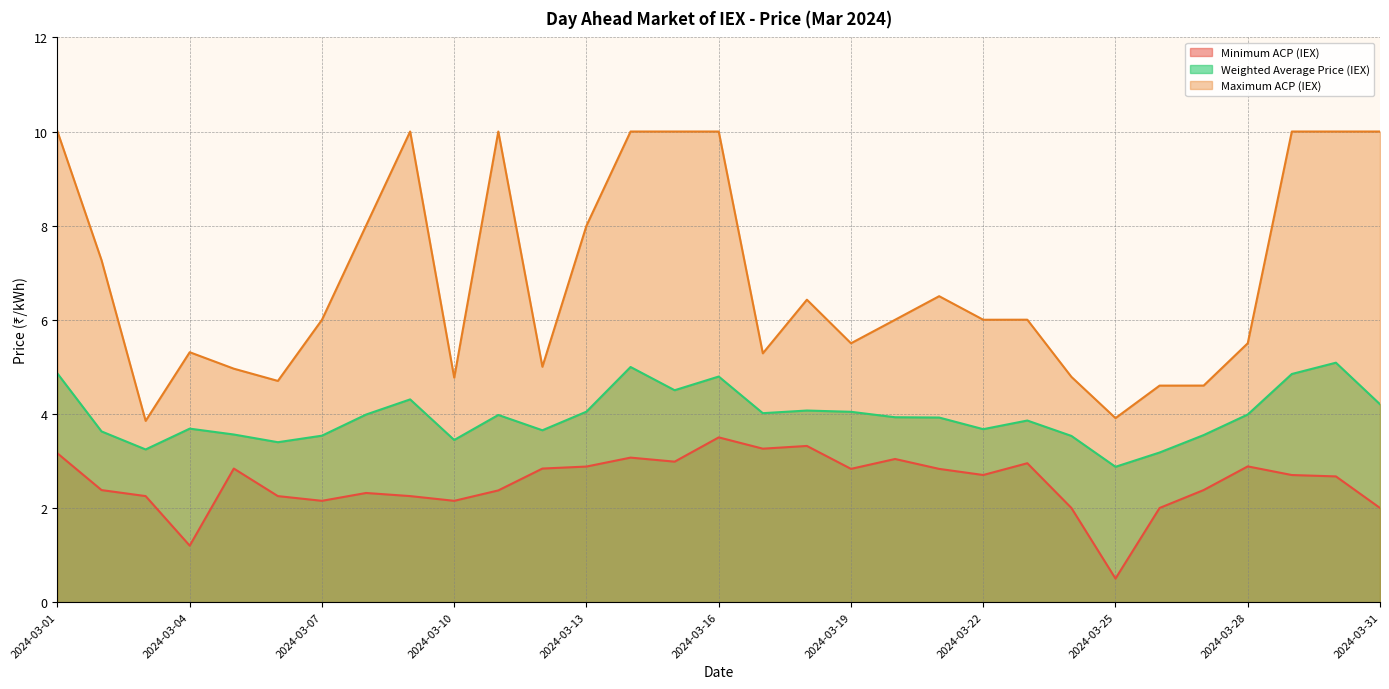

What are all the series names shown in the legend?

Minimum ACP (IEX), Weighted Average Price (IEX), Maximum ACP (IEX)